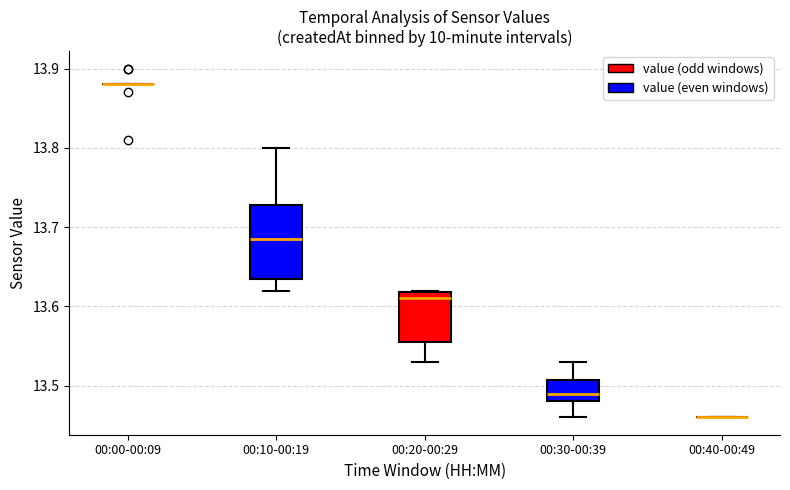

Reading left to right, read every box against the y-axis: the position of its median line, the range the box covers, and the ends of its whiskers. The values are not printed on the chart, so give them approximately, as read against the axis.

00:00-00:09: box collapsed to a line at 13.88, whiskers 13.88 to 13.88
00:10-00:19: median 13.69, box 13.64 to 13.73, whiskers 13.62 to 13.80
00:20-00:29: median 13.61, box 13.56 to 13.62, whiskers 13.53 to 13.62
00:30-00:39: median 13.49, box 13.48 to 13.51, whiskers 13.46 to 13.53
00:40-00:49: box collapsed to a line at 13.46, whiskers 13.46 to 13.46